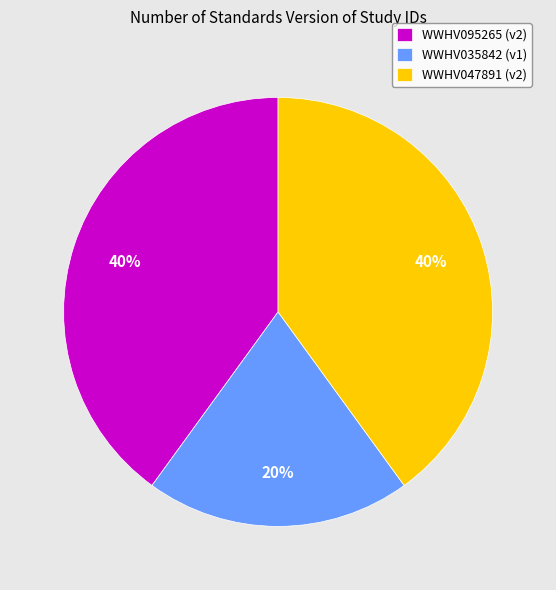

Which has a higher value, WWHV035842 (v1) or WWHV047891 (v2)?

WWHV047891 (v2)